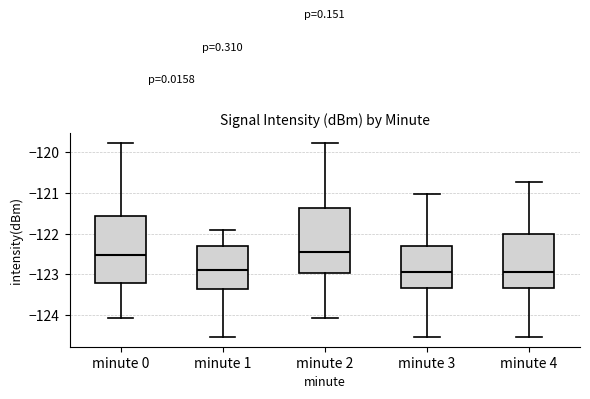

Reading left to right, read every box against the y-axis: the position of its median line, the range the box covers, and the ends of its whiskers. The values are not printed on the chart, so give them approximately, as read against the axis.

minute 0: median -122.5, box -123.2 to -121.6, whiskers -124.1 to -119.8
minute 1: median -122.9, box -123.4 to -122.3, whiskers -124.5 to -121.9
minute 2: median -122.4, box -123.0 to -121.4, whiskers -124.1 to -119.8
minute 3: median -122.9, box -123.3 to -122.3, whiskers -124.5 to -121.0
minute 4: median -122.9, box -123.3 to -122.0, whiskers -124.5 to -120.7